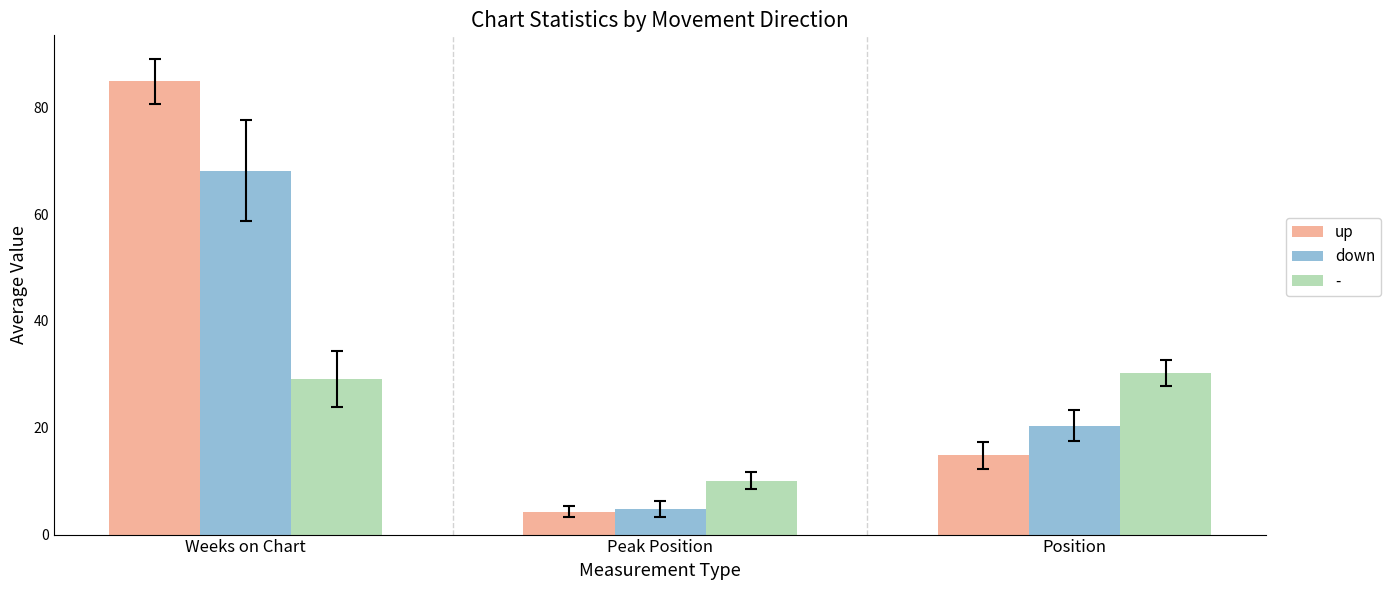

List the labels in order of down value, smallest first.

Peak Position, Position, Weeks on Chart